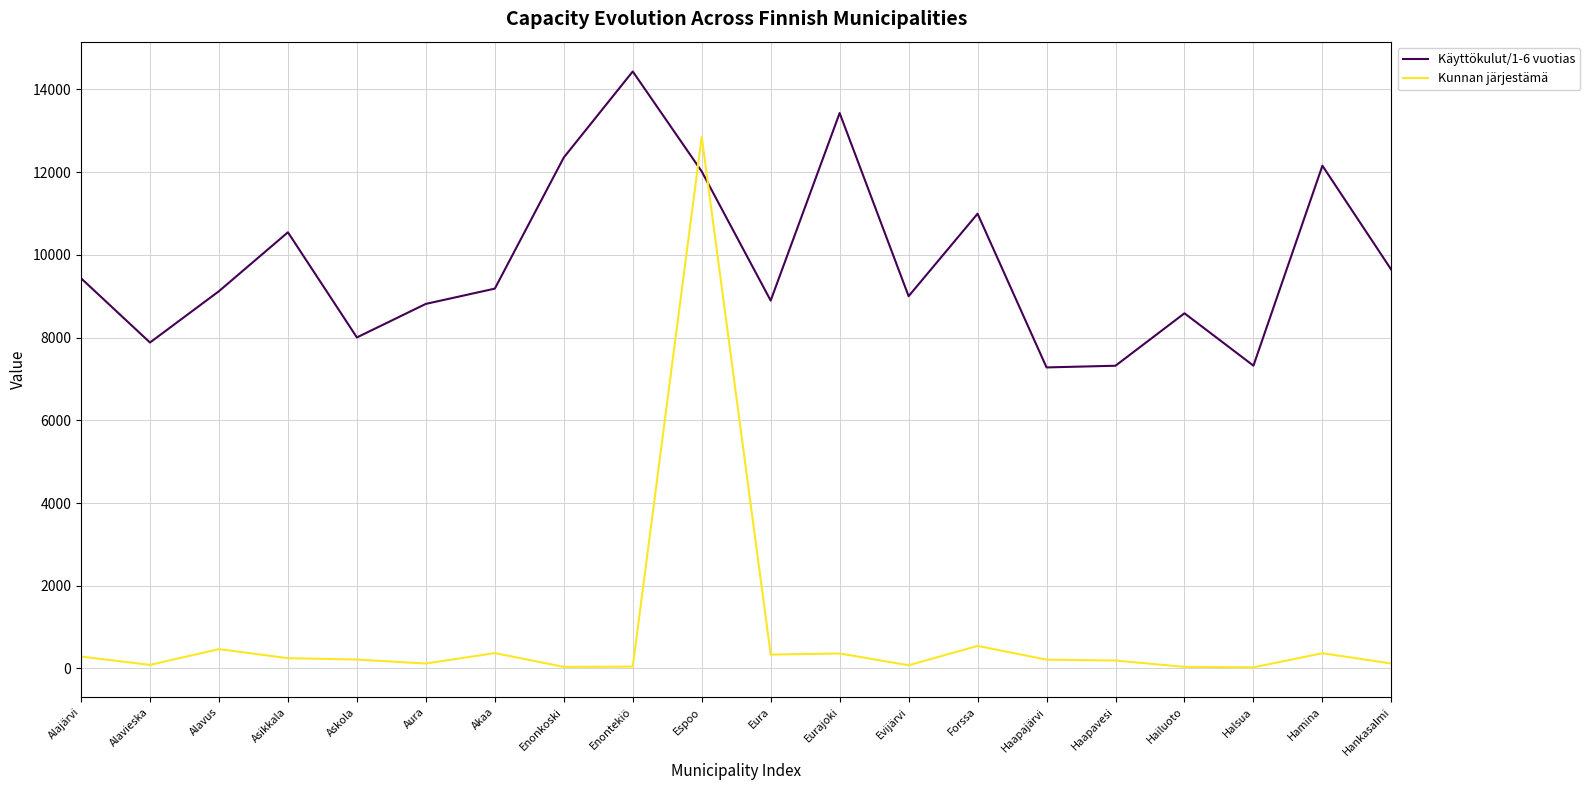

What are all the series names shown in the legend?

Käyttökulut/1-6 vuotias, Kunnan järjestämä